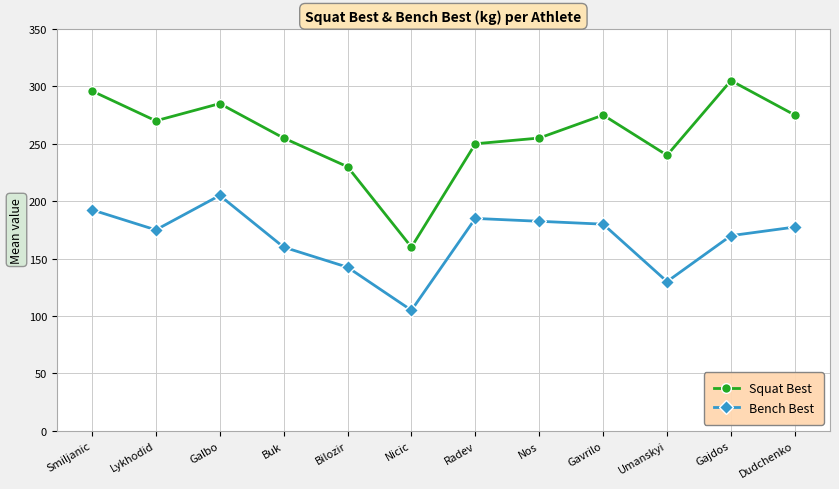

Reading left to right, transcribe all the data shown in this chart.

Squat Best: Smiljanic=296.0	Lykhodid=270.0	Galbo=285.0	Buk=255.0	Bilozir=230.0	Nicic=160.0	Radev=250.0	Nos=255.0	Gavrilo=275.0	Umanskyi=240.0	Gajdos=305.0	Dudchenko=275.0
Bench Best: Smiljanic=192.5	Lykhodid=175.0	Galbo=205.0	Buk=160.0	Bilozir=142.5	Nicic=105.0	Radev=185.0	Nos=182.5	Gavrilo=180.0	Umanskyi=130.0	Gajdos=170.0	Dudchenko=177.5